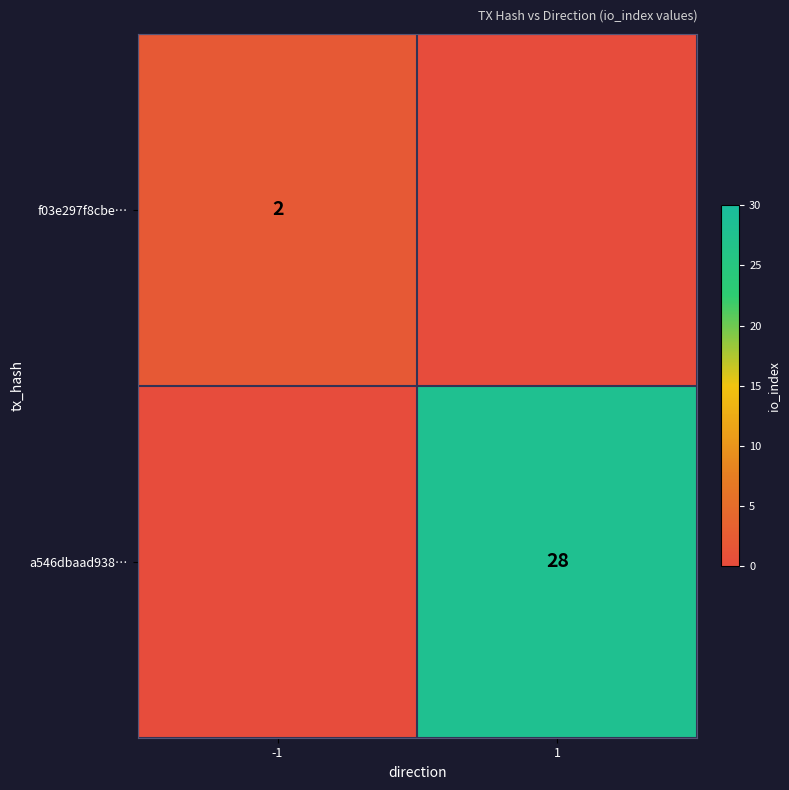

The value of f03e297f8cbe… at -1 is 3. True or false?

False